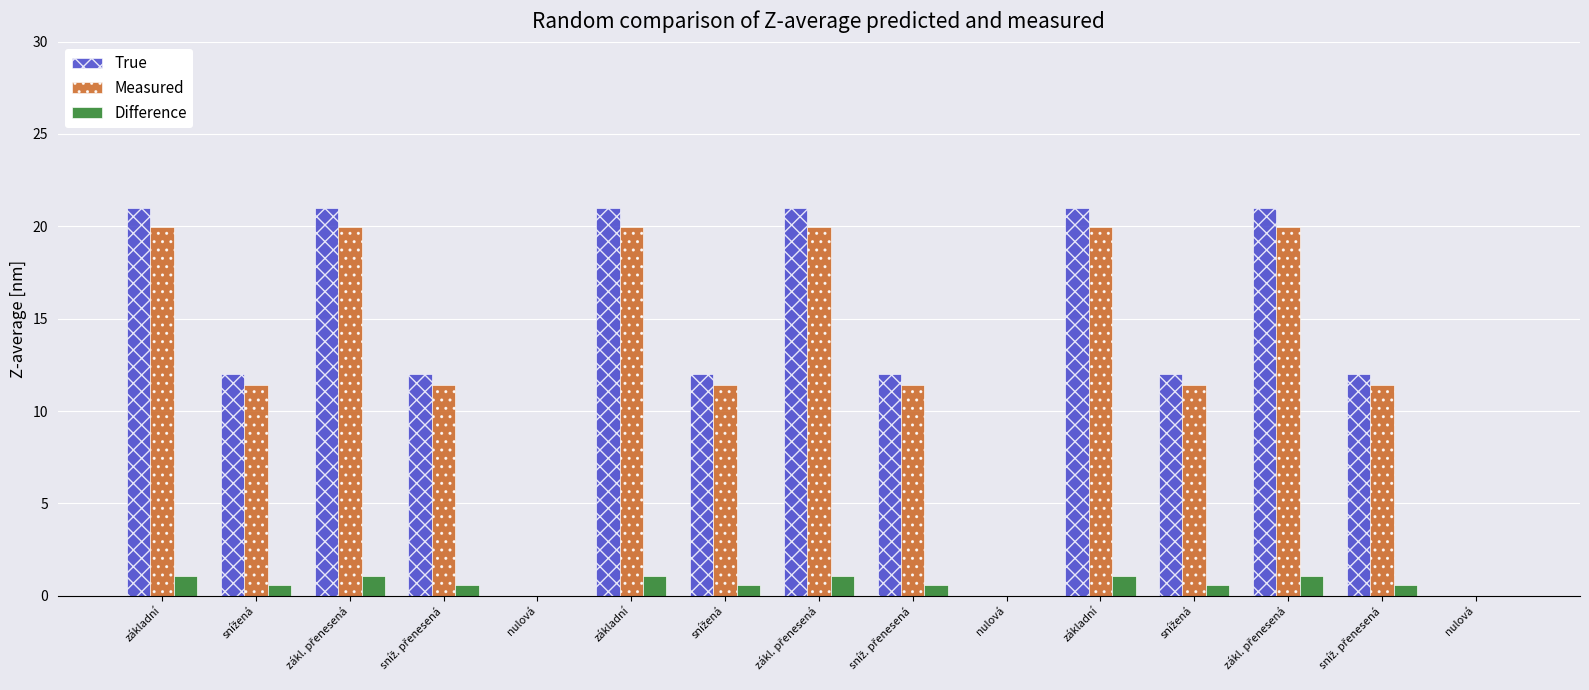

Are the bars grouped side by side (vs. stacked)?

Yes